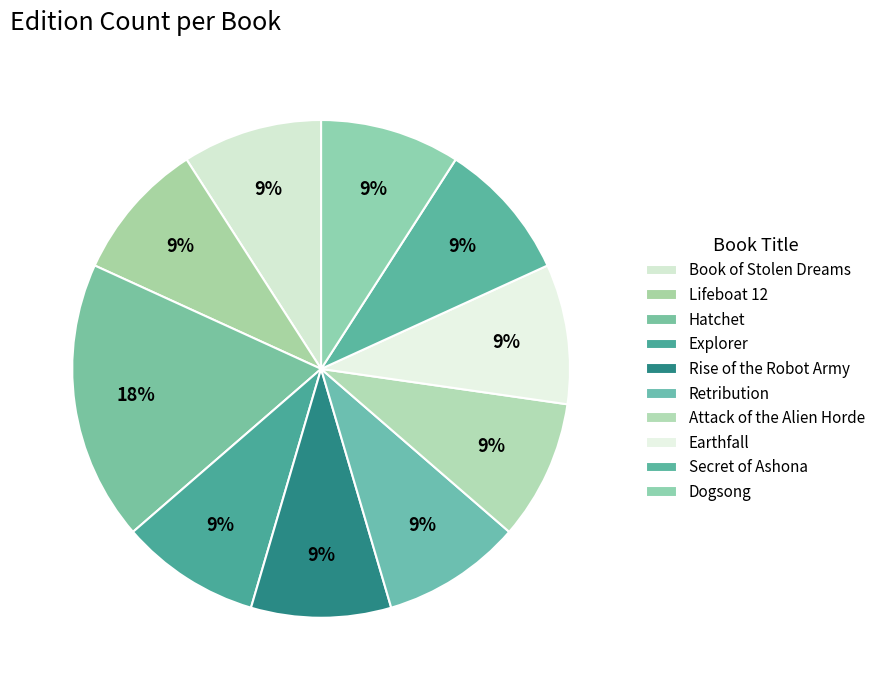

To the nearest percent, what is the difference between the Hatchet and Attack of the Alien Horde slice percentages?

9%